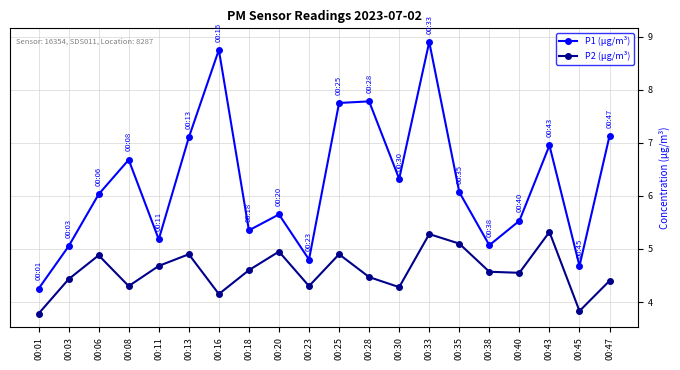

Which label corresponds to the largest value in the chart?

00:33